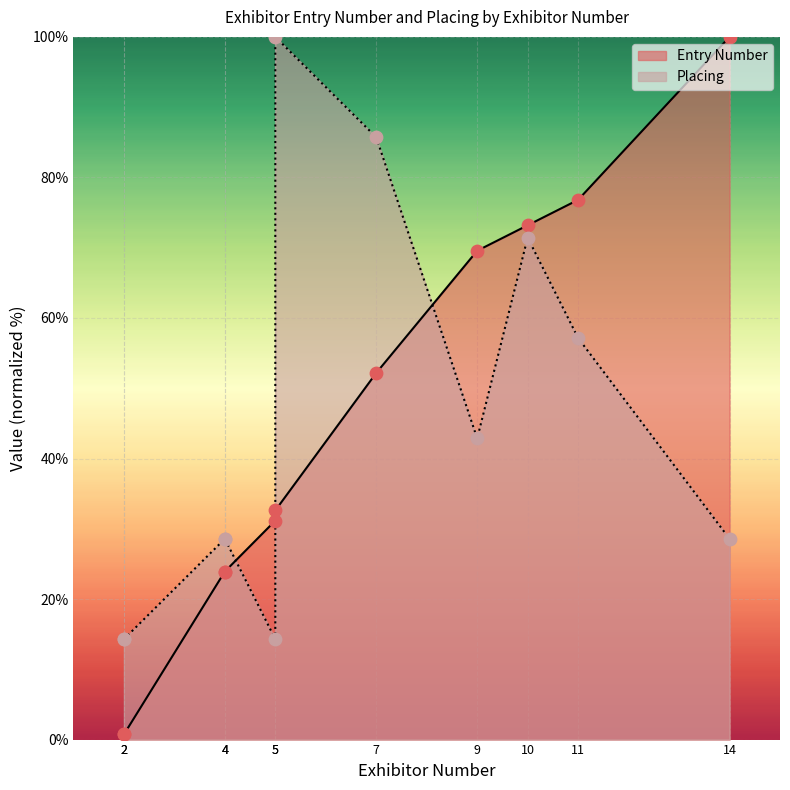

What is the total value across all series at 4?

52.5